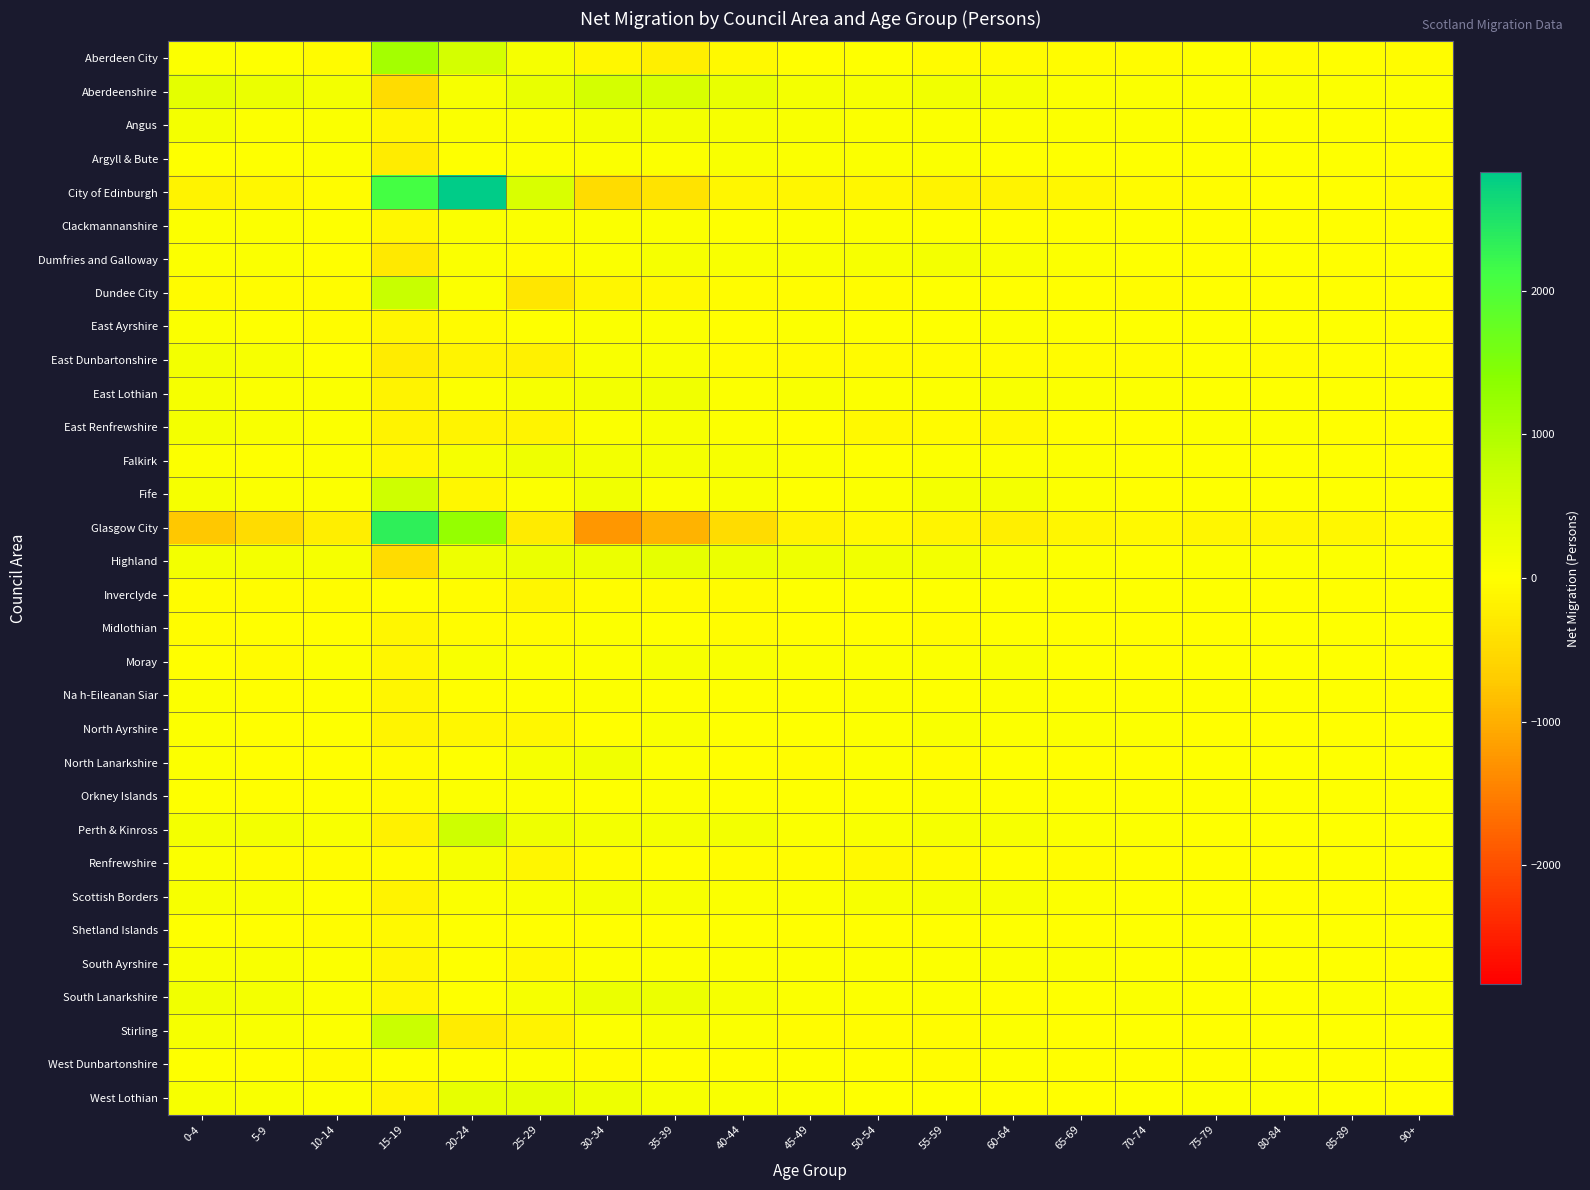

Which series has the widest spread of values?

Glasgow City